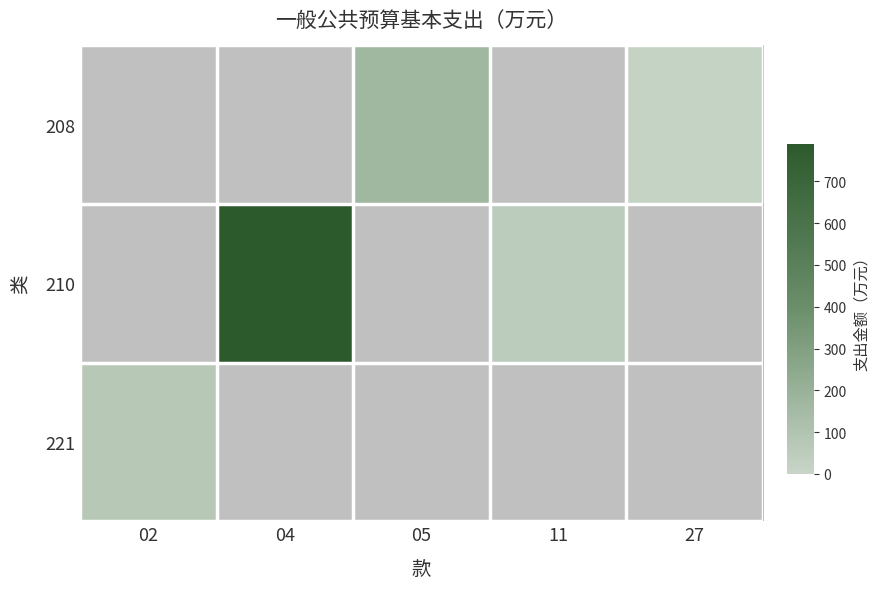

Between 27 and 04, which is larger?

04